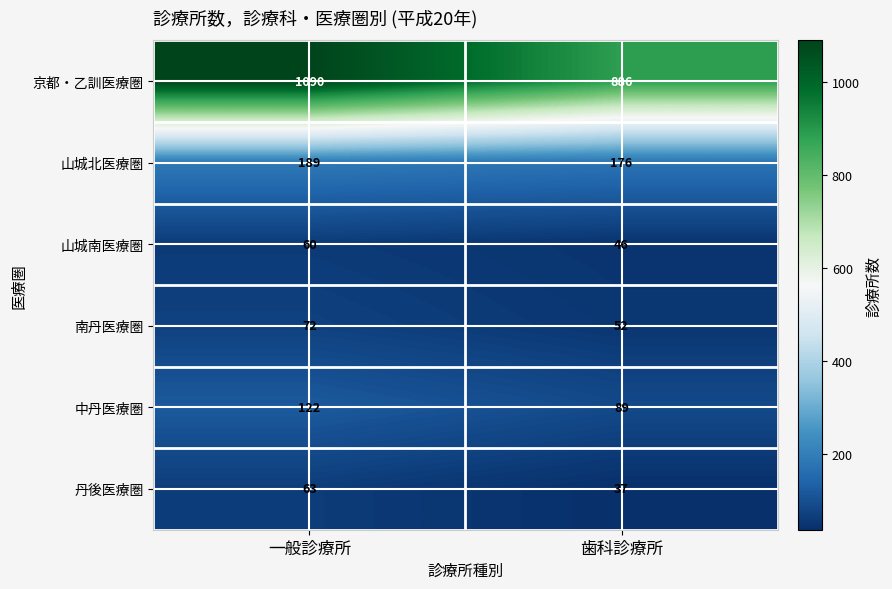

What is the sum of all 京都・乙訓医療圏 values?

1976